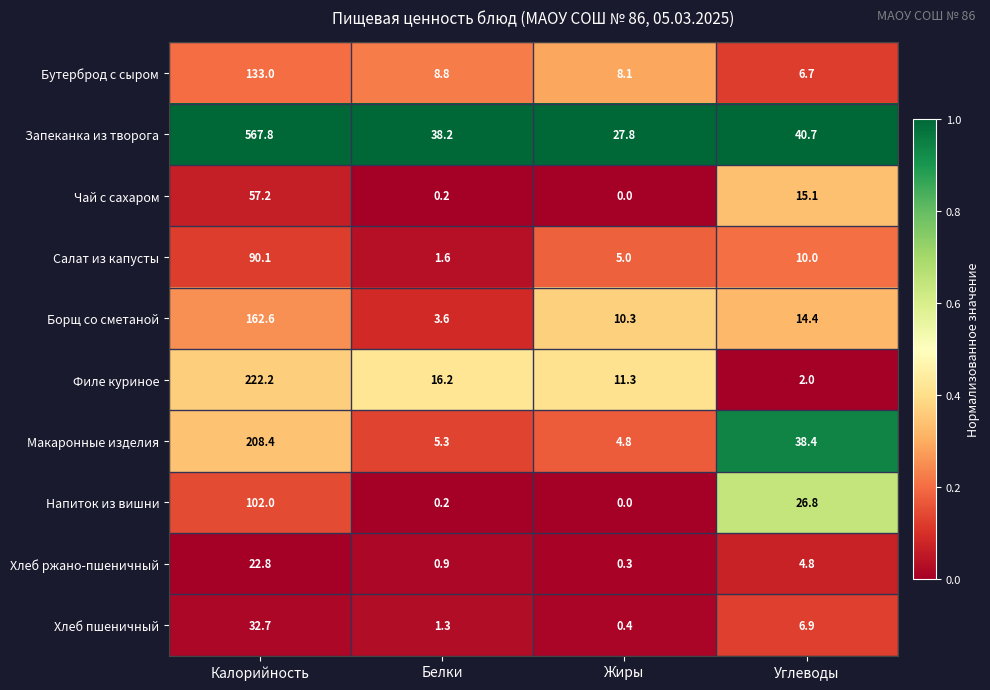

At which label does Салат из капусты reach its peak?

Калорийность